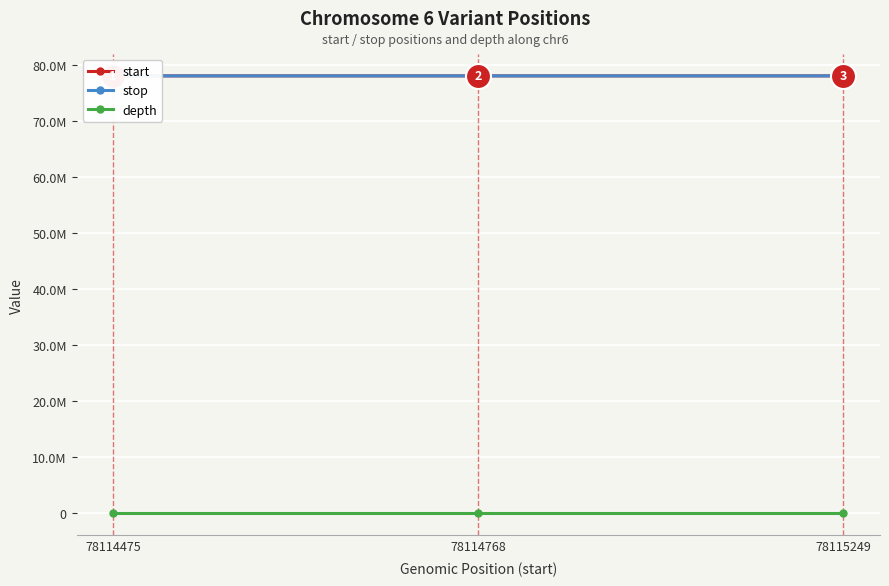

At 78114768, list the series in order from smallest to largest.

depth, start, stop